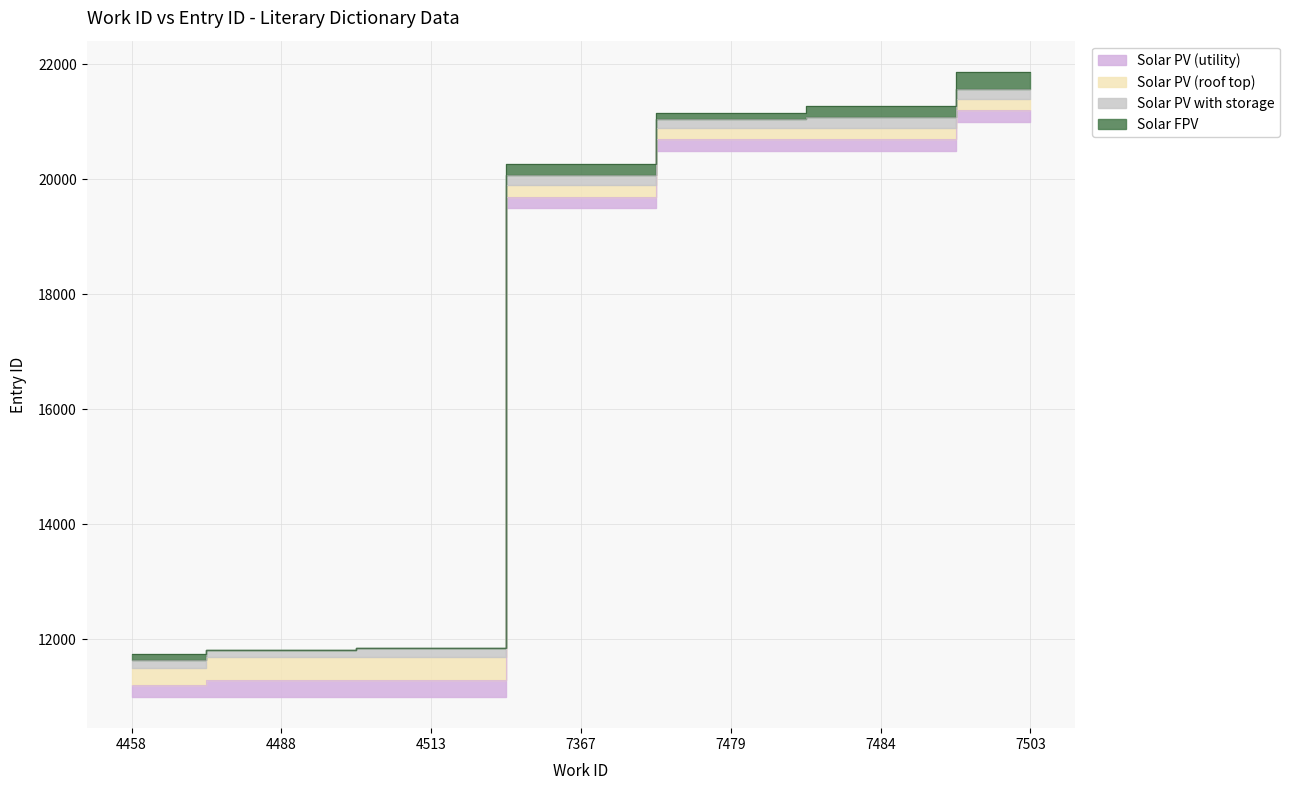

True or false: there are more than 0 points higher than both neighbors.

False